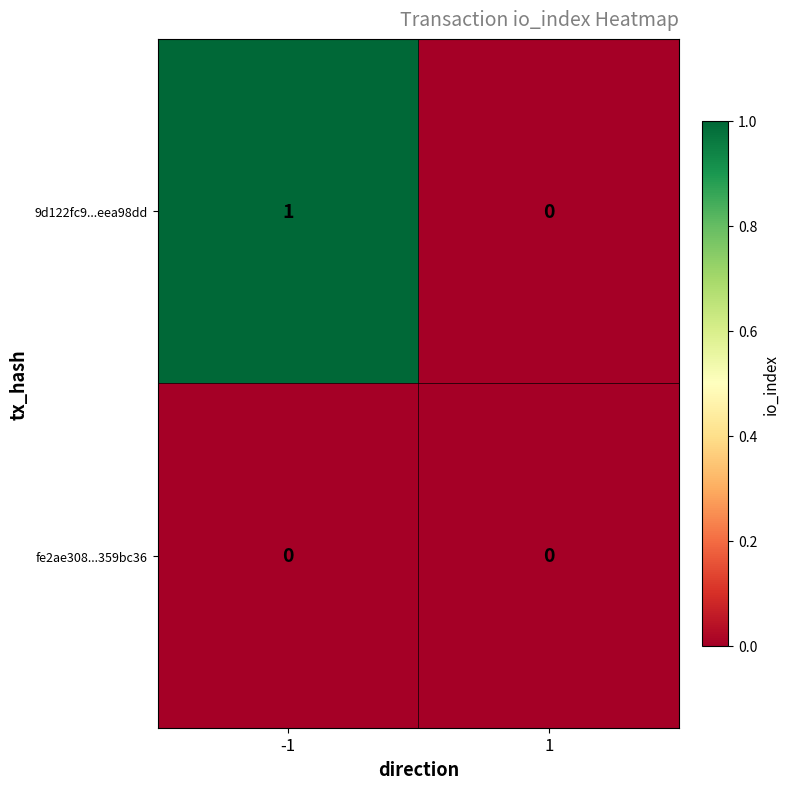

The value of fe2ae308...359bc36 at 1 is 0. True or false?

True